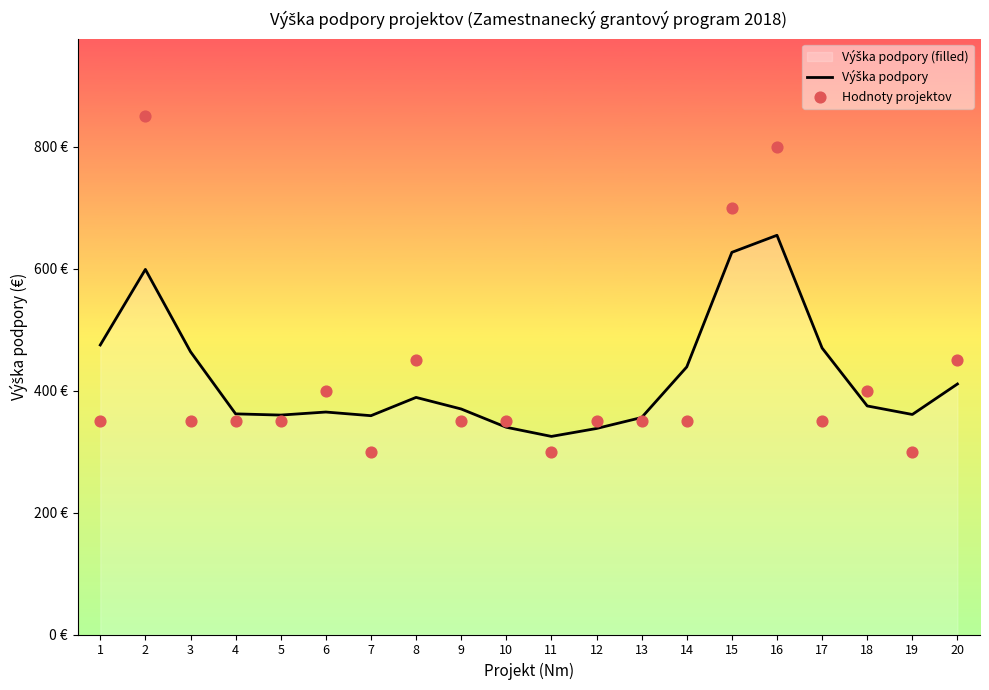

Which series reaches the minimum Y coordinate?

Hodnoty projektov